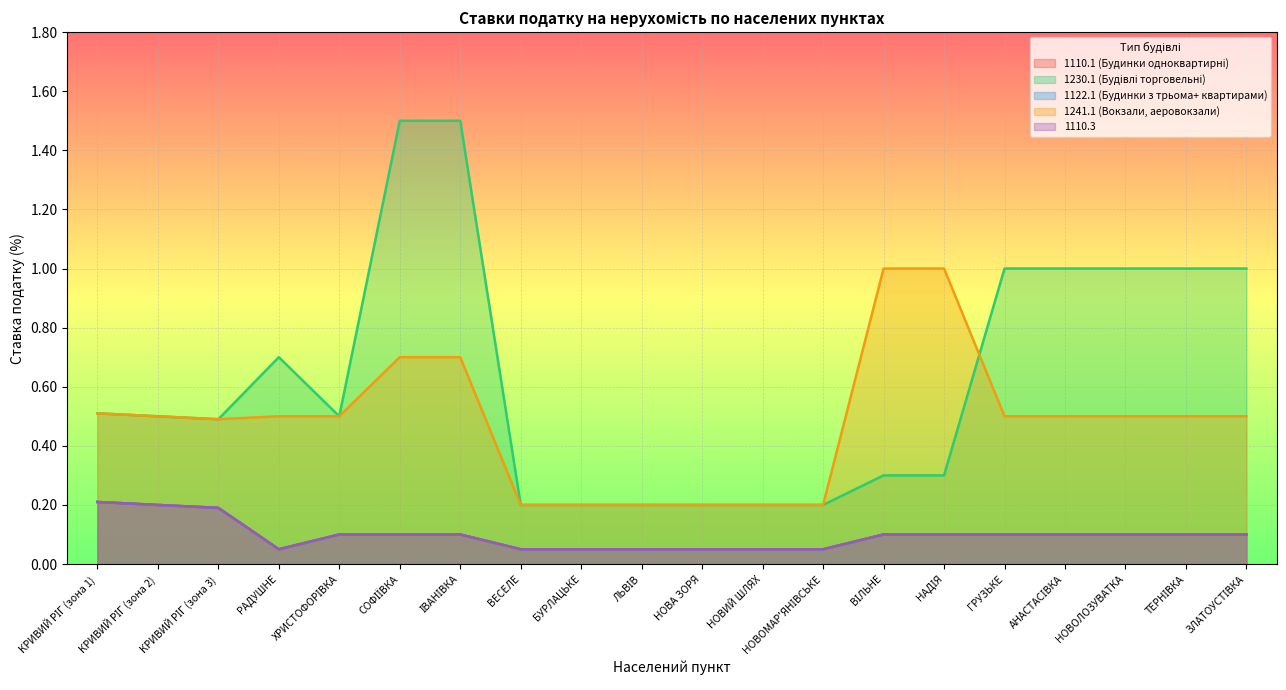

How many interior local valleys does the 1110.3 series have?

1